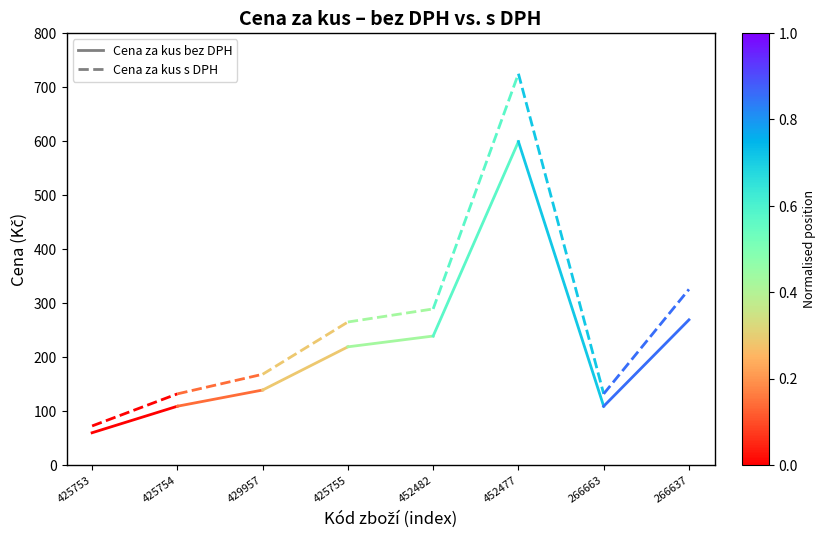

At which label is Cena za kus s DPH closest to 102?

425753